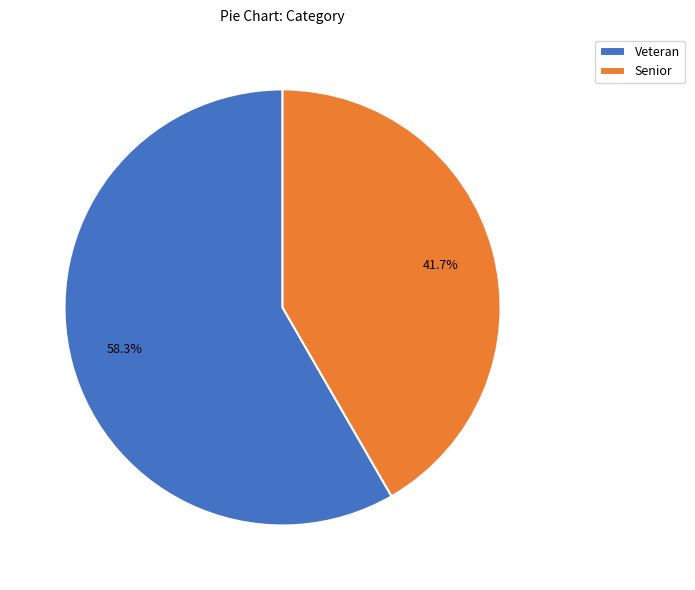

Is the sum of Senior and Veteran greater than half?

Yes